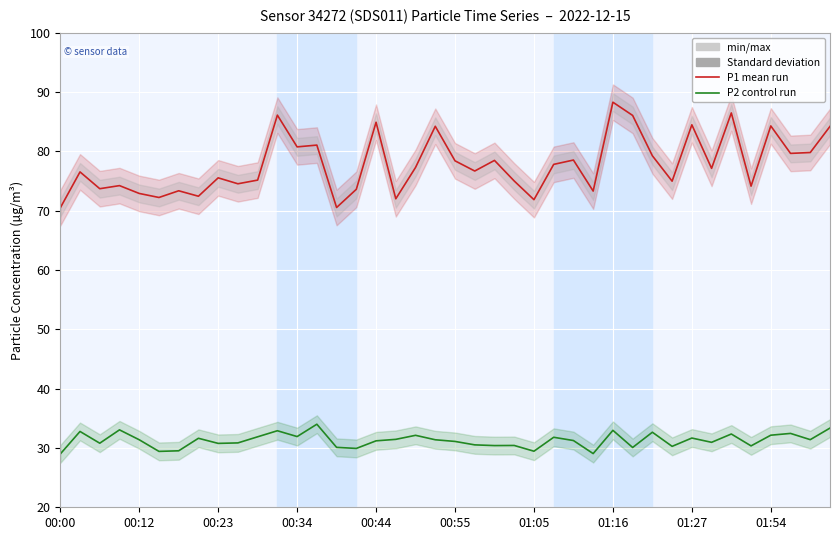

The value of P1 (Ensemble mean) at 14 is 117.0. True or false?

False